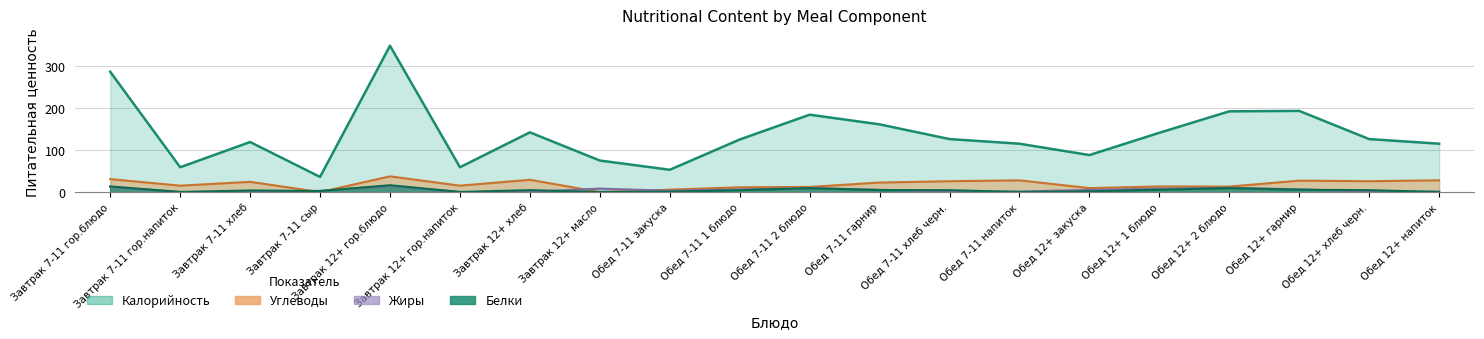

True or false: Калорийность has a value of 115.0 at Обед 12+ напиток.

True